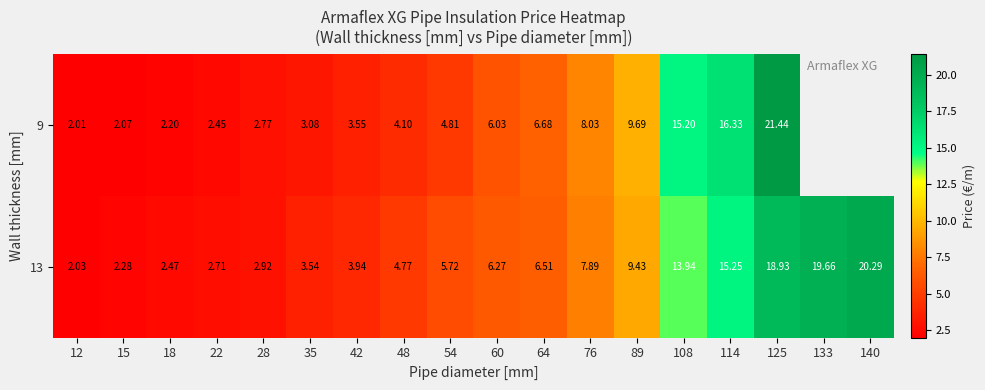

What is the difference between the highest and lowest values at 48?

0.7